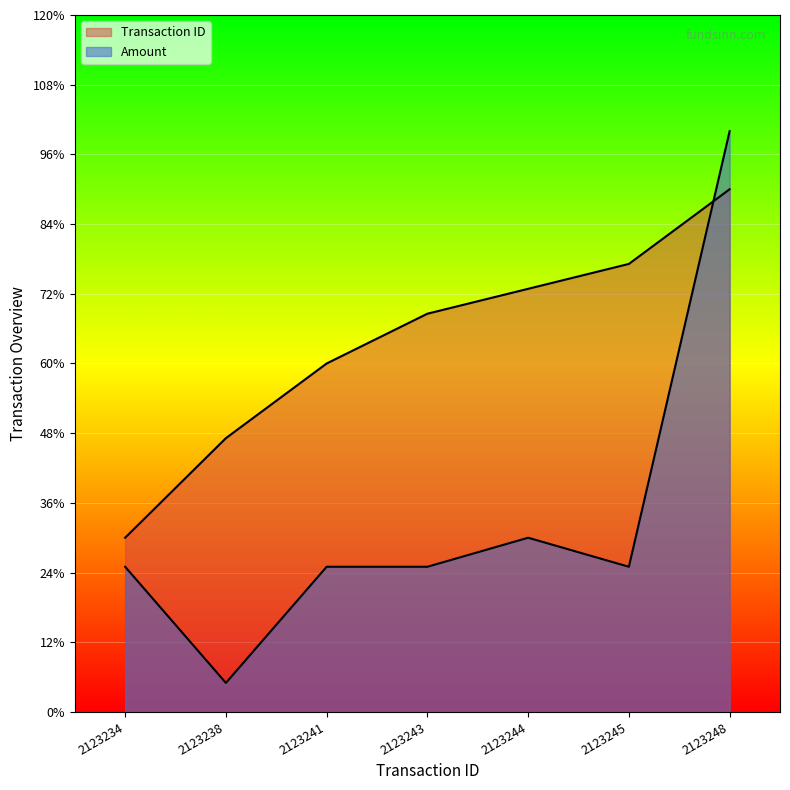

How many values in the Amount series are below 10000?

1